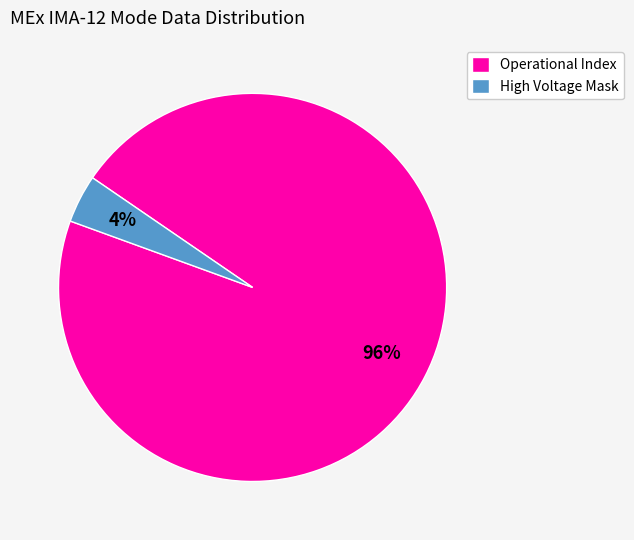

Rank the categories by value from highest to lowest.

Operational Index, High Voltage Mask